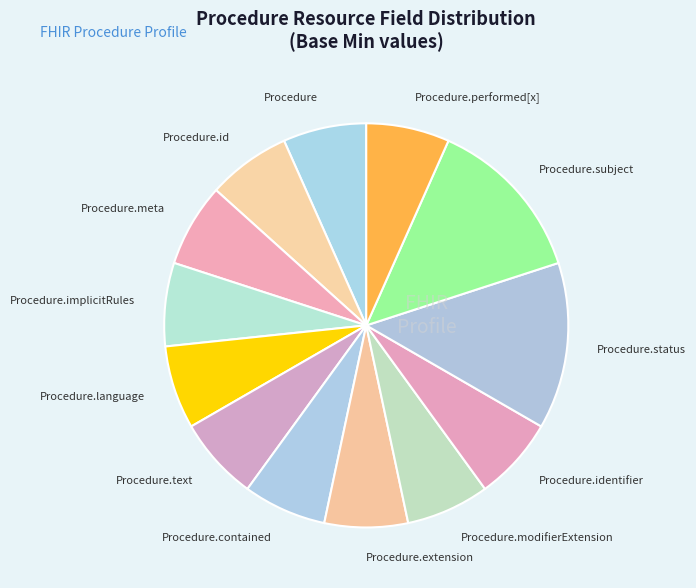

True or false: Procedure.language accounts for 1% of the total.

False